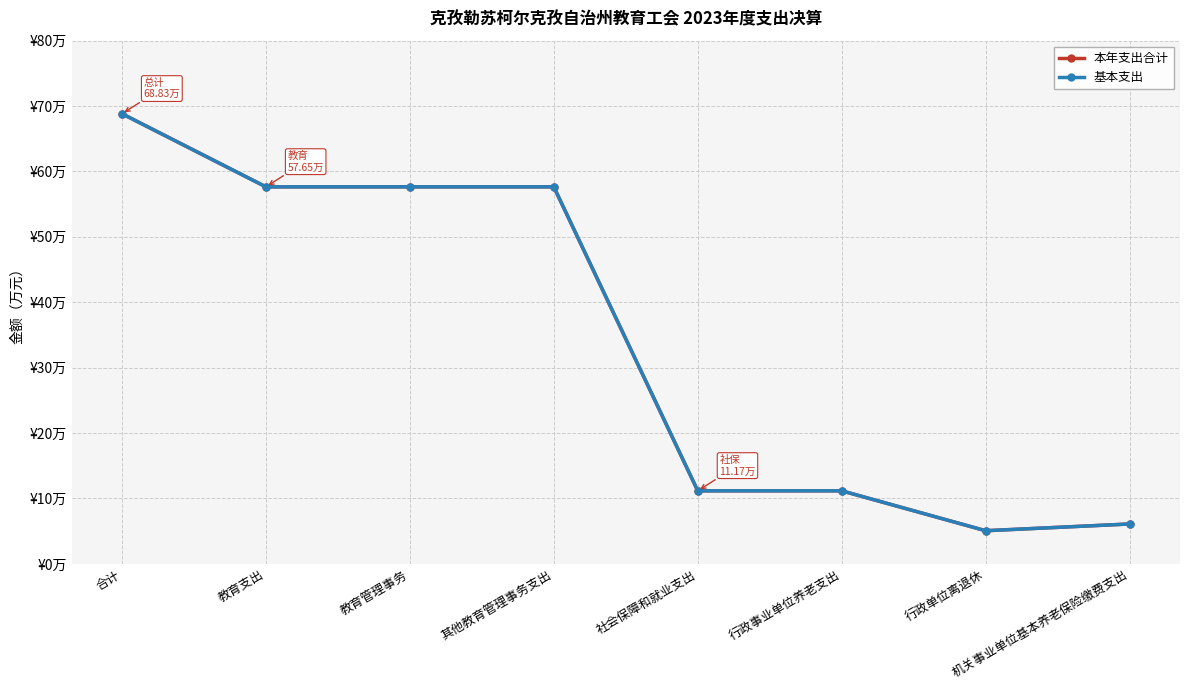

Where is 基本支出 nearest to the value 36?

教育支出